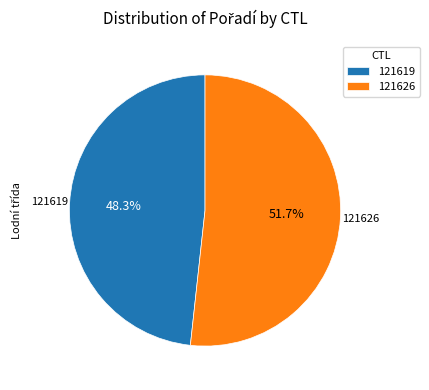

True or false: 121626 accounts for 52% of the total.

True